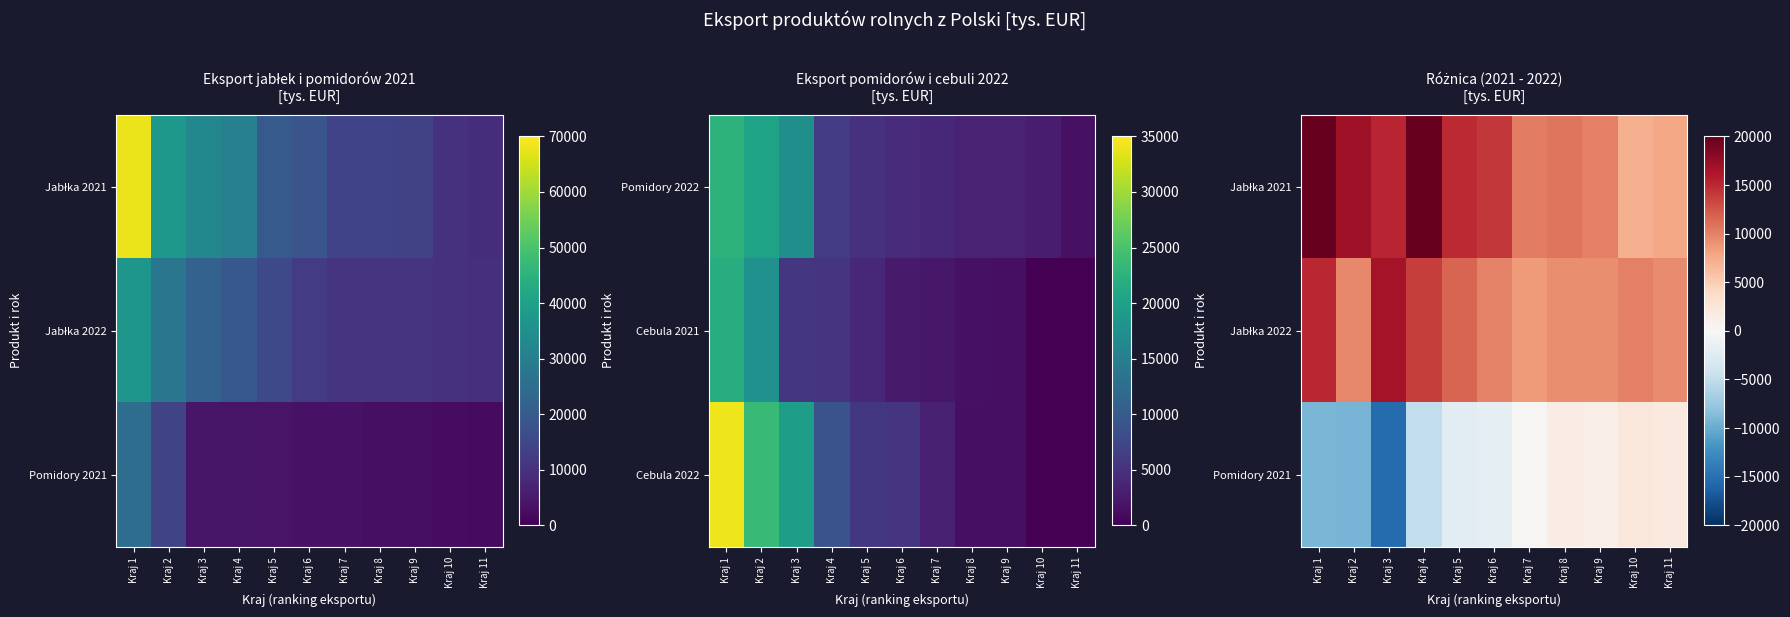

Which category has the lowest value across all series?

Kraj 3